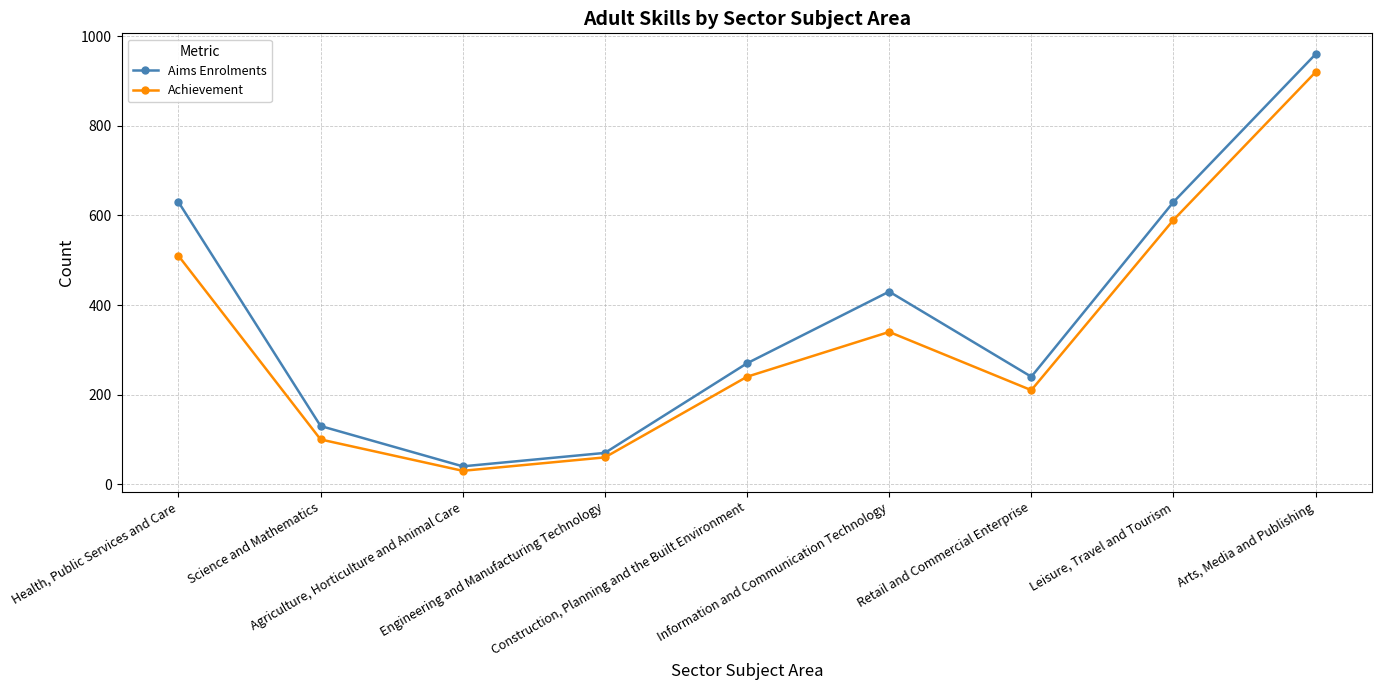

True or false: Achievement has more than 0 interior local peaks.

True